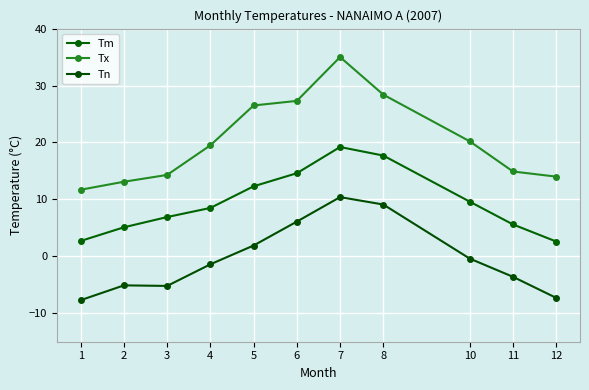

Reading right to left, what are all the values shown in this chart?

Tm: 12=2.6	11=5.6	10=9.6	8=17.7	7=19.2	6=14.6	5=12.3	4=8.5	3=6.9	2=5.1	1=2.7
Tx: 12=14.0	11=14.9	10=20.2	8=28.4	7=35.0	6=27.3	5=26.5	4=19.5	3=14.3	2=13.1	1=11.7
Tn: 12=-7.3	11=-3.6	10=-0.4	8=9.1	7=10.4	6=6.1	5=1.9	4=-1.4	3=-5.2	2=-5.1	1=-7.7